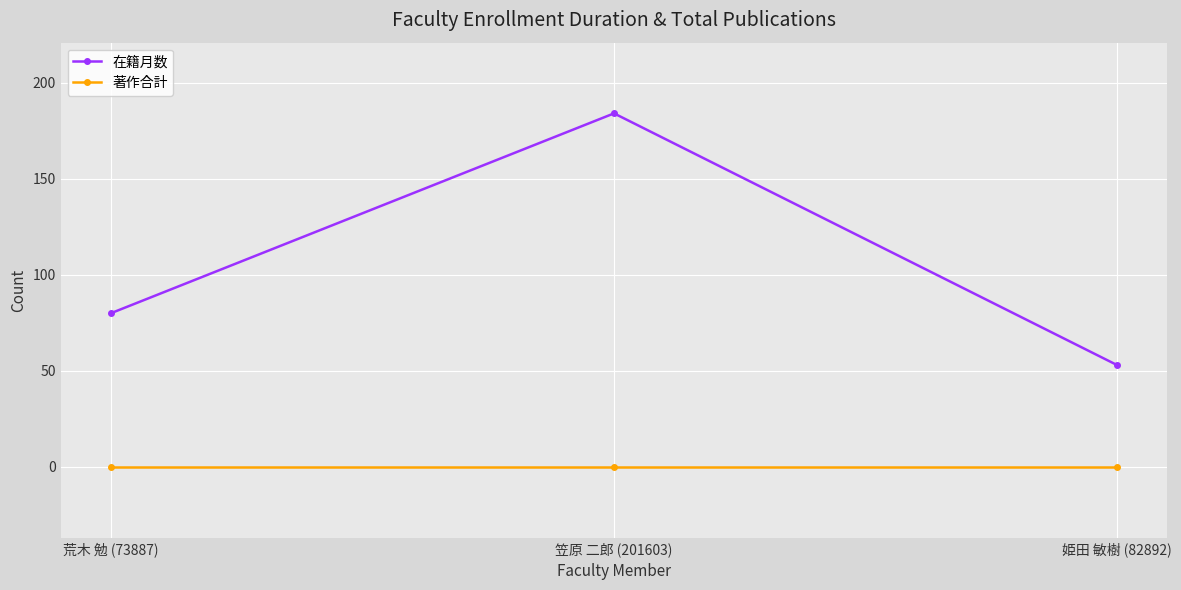

Reading right to left, what are all the values shown in this chart?

在籍月数: 姫田 敏樹 (82892)=53	笠原 二郎 (201603)=184	荒木 勉 (73887)=80
著作合計: 姫田 敏樹 (82892)=0	笠原 二郎 (201603)=0	荒木 勉 (73887)=0